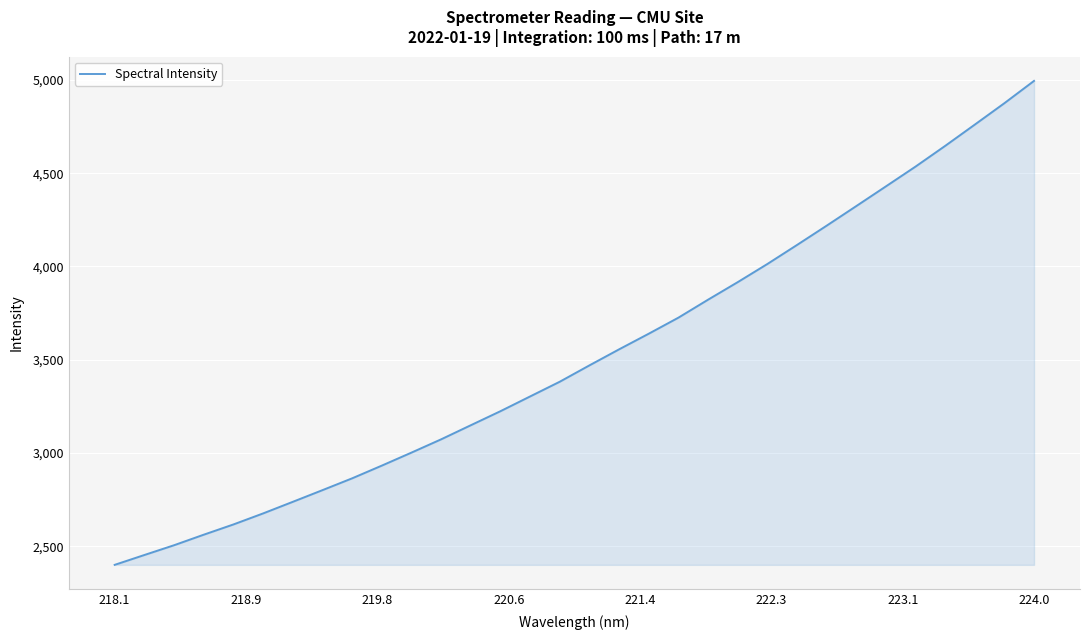

How many lines are shown in the chart?

1